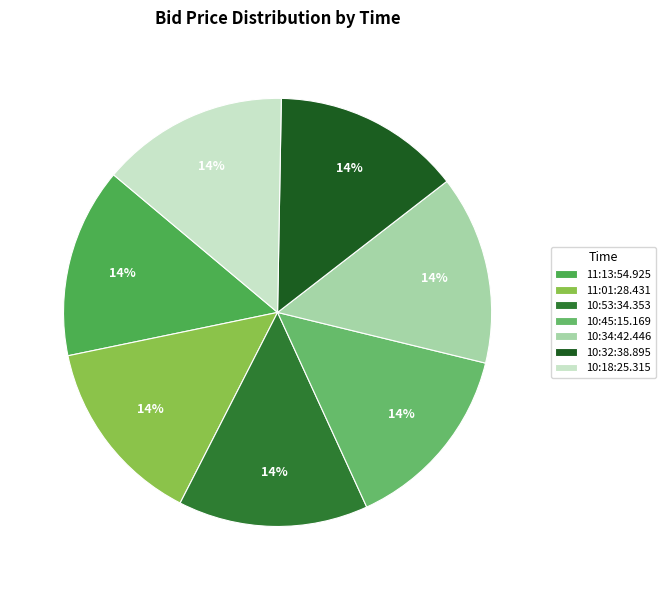

Which slice is the largest?

11:13:54.925